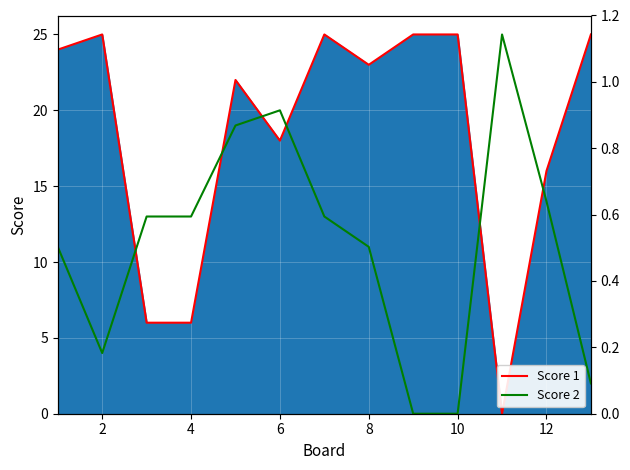

List the series in order of their overall mean, highest first.

Score 1 line, Score 2